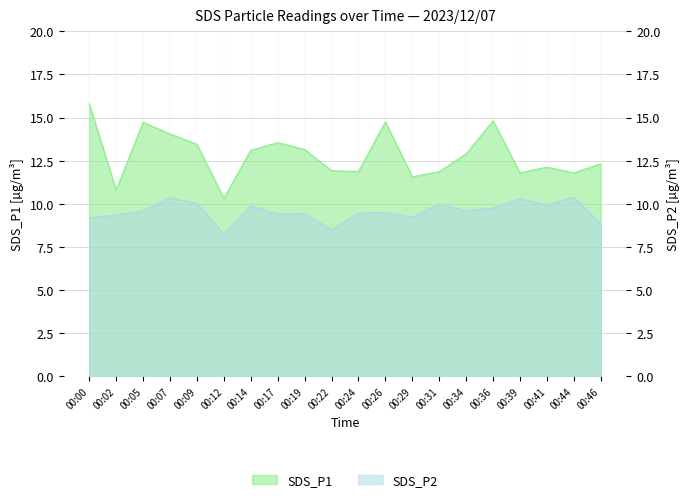

Does the chart display data point markers on the line(s)?

No